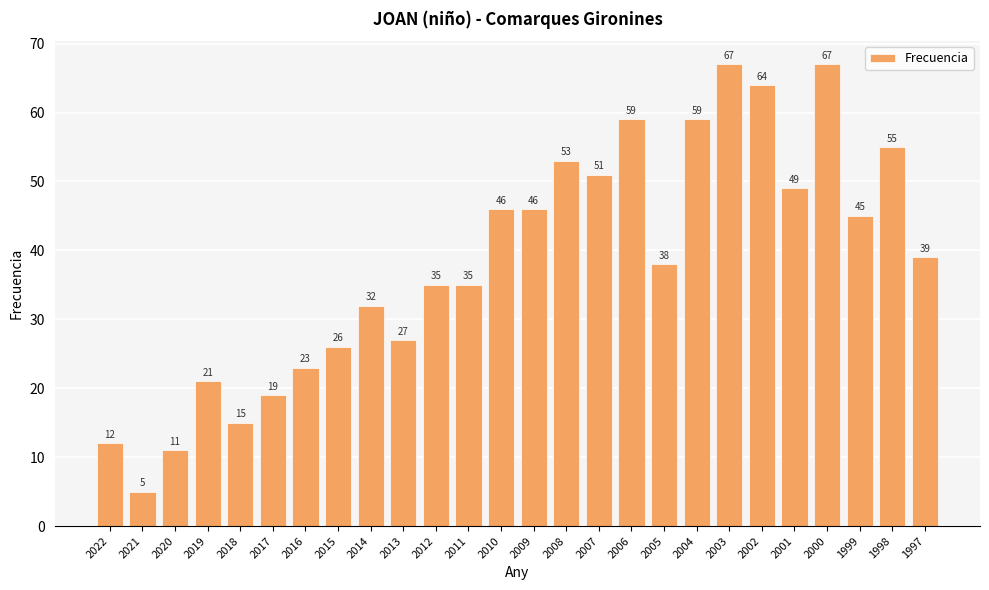

What is the value of the 8th bar from the left?

26